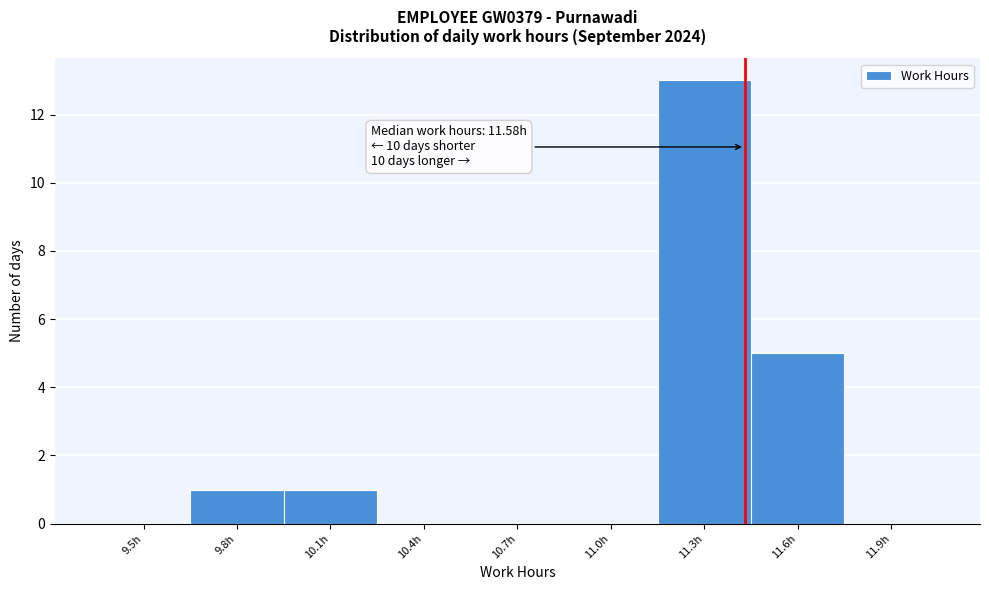

Reading right to left, extract all data points from this chart.

11.9h=0	11.6h=5	11.3h=13	11.0h=0	10.7h=0	10.4h=0	10.1h=1	9.8h=1	9.5h=0